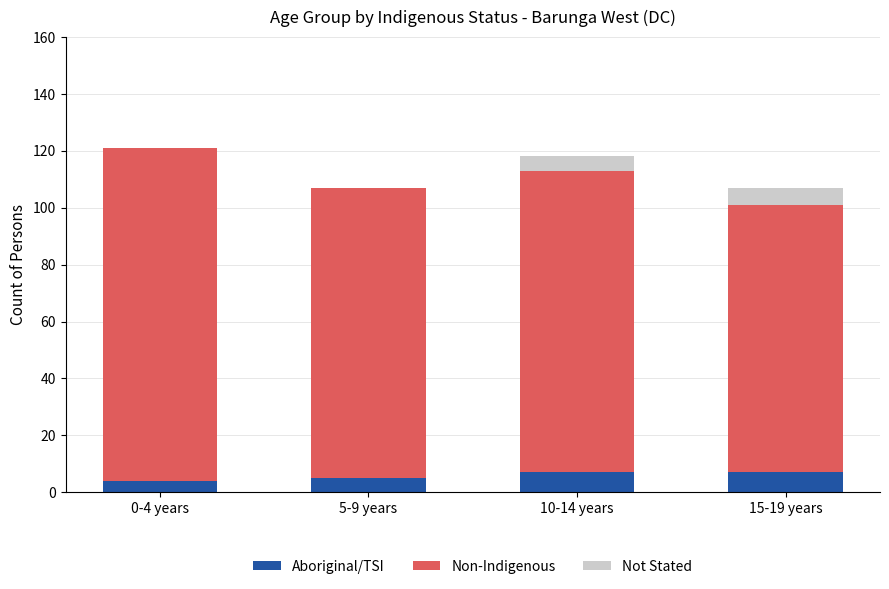

What is the maximum value for Aboriginal/TSI?

7